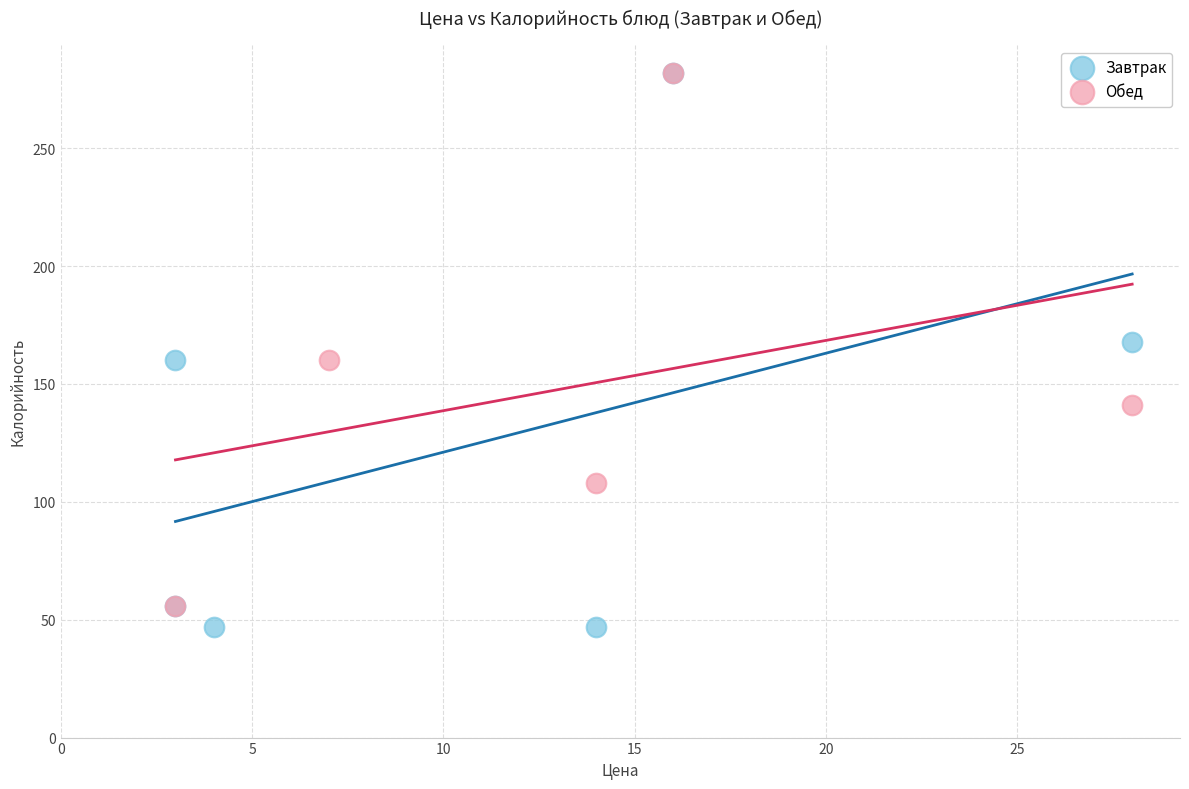

What are all the series names shown in the legend?

Завтрак, Обед